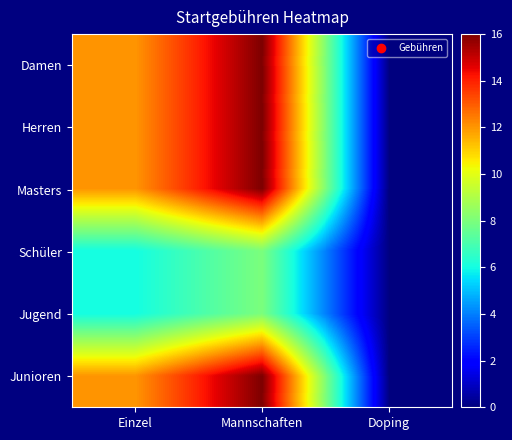

Which category has the highest value across all series?

Mannschaften